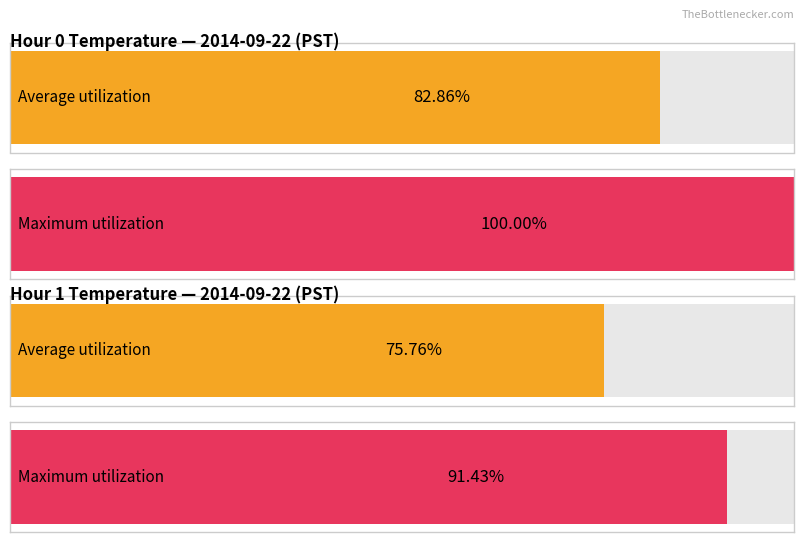

Does the chart contain any negative values?

No